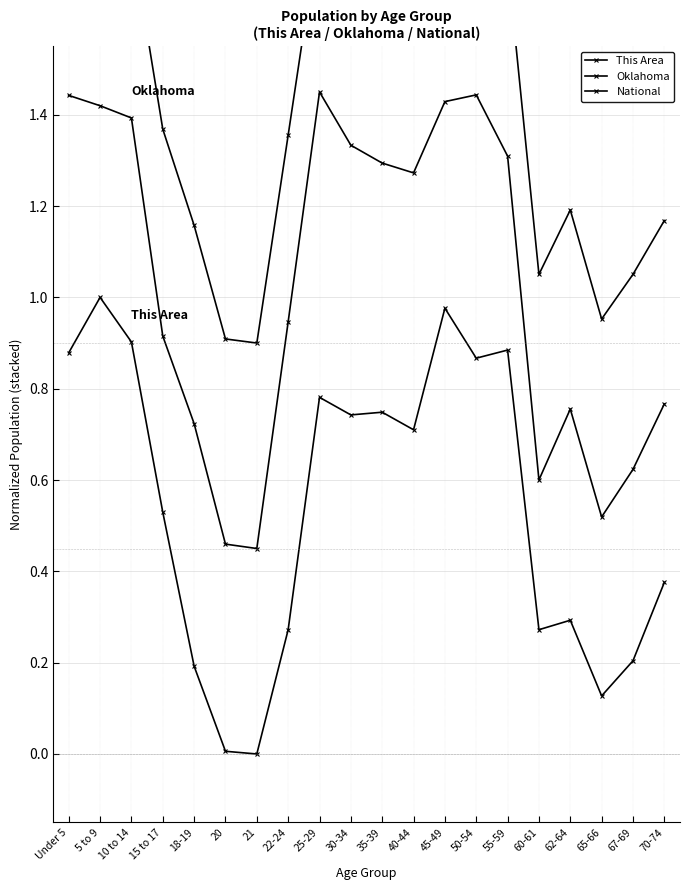

True or false: This Area and Oklahoma intersect in this chart.

False